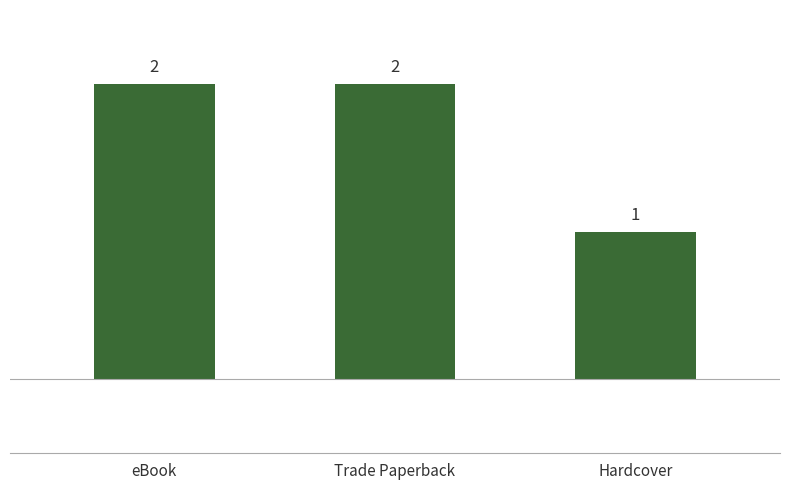

Reading right to left, what are all the values shown in this chart?

Hardcover=1	Trade Paperback=2	eBook=2